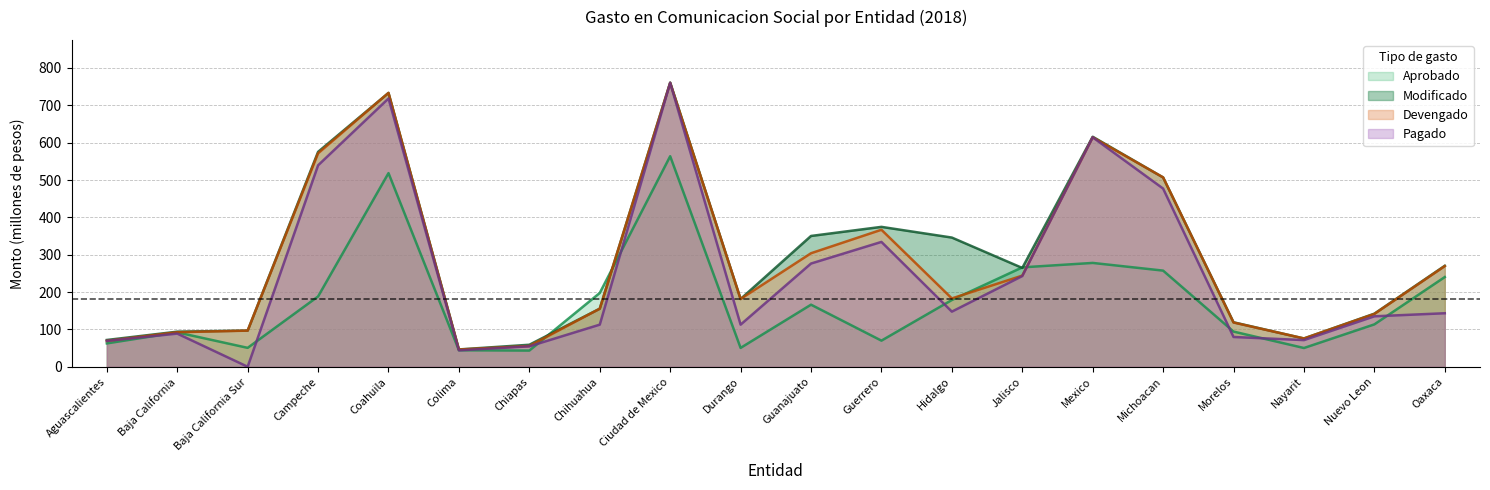

Does the chart have visible grid lines?

Yes